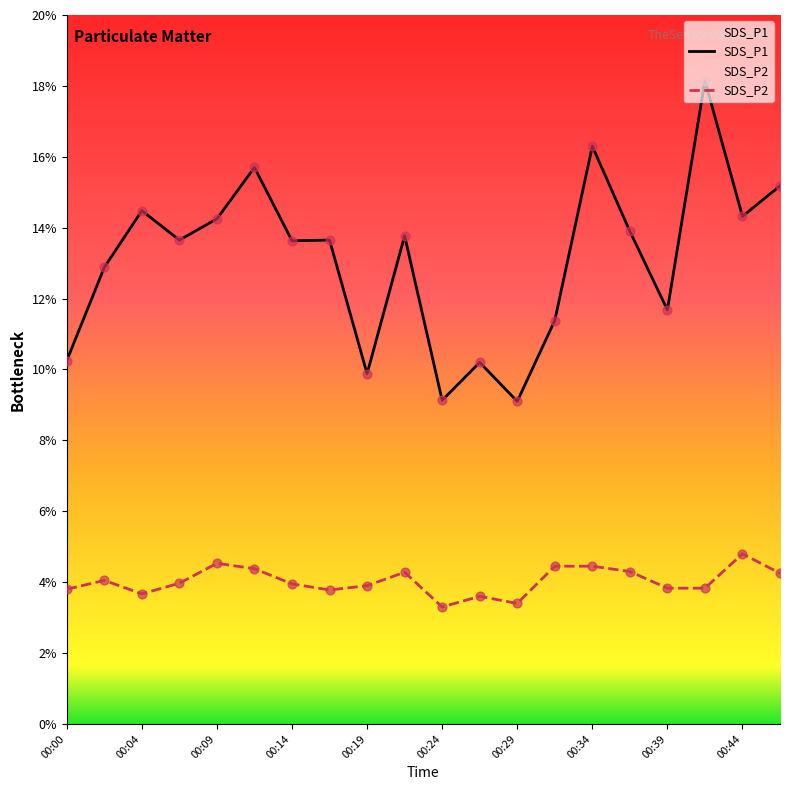

Which series has the widest spread of Y values?

SDS_P1